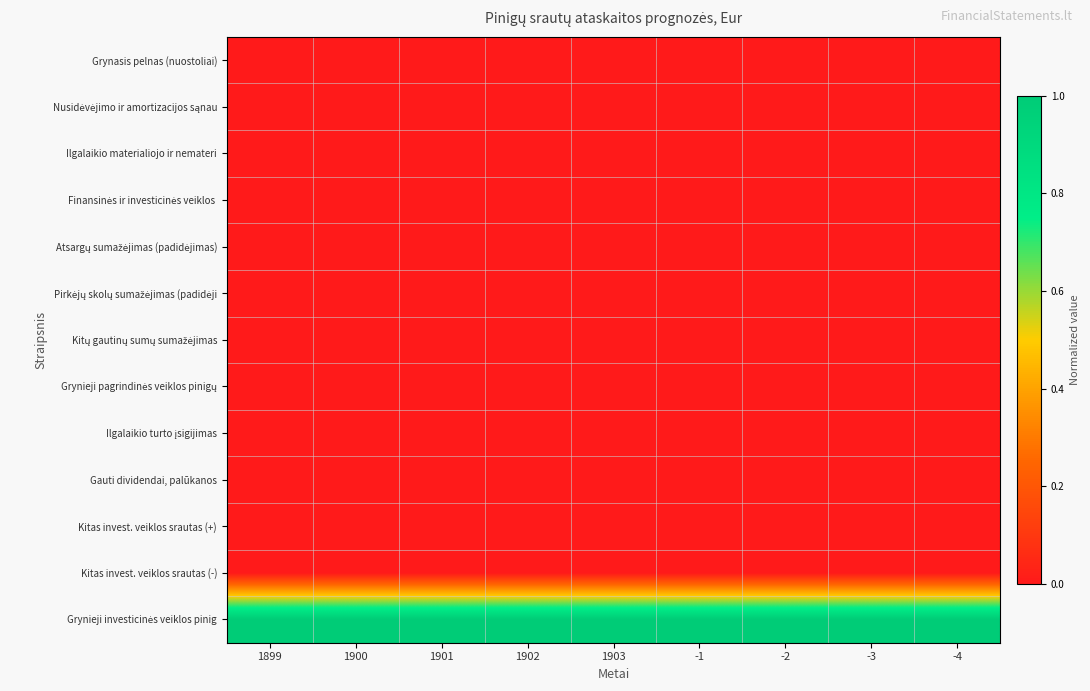

Between 1899 and 1901, which series saw the biggest shift?

Grynasis pelnas (nuostoliai)